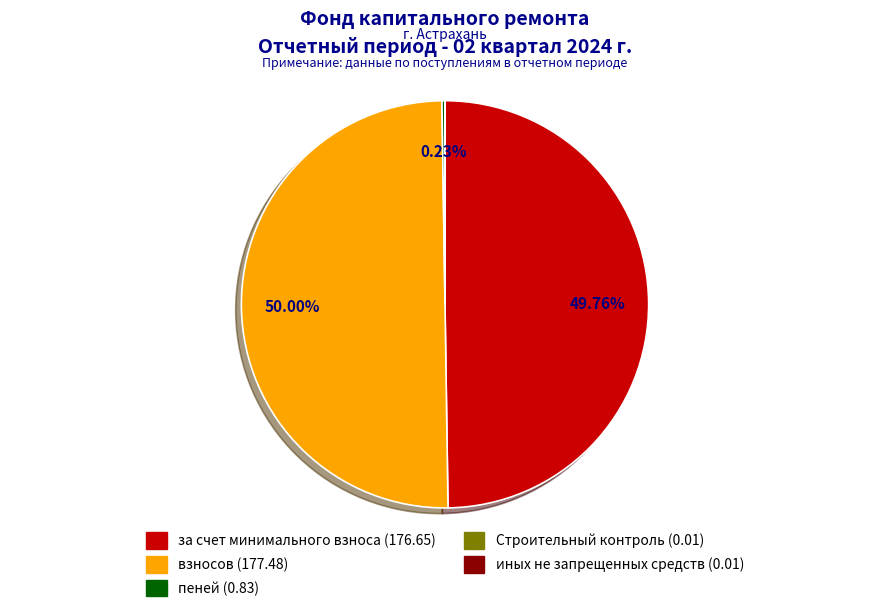

Is the sum of за счет минимального взноса and взносов greater than half?

Yes